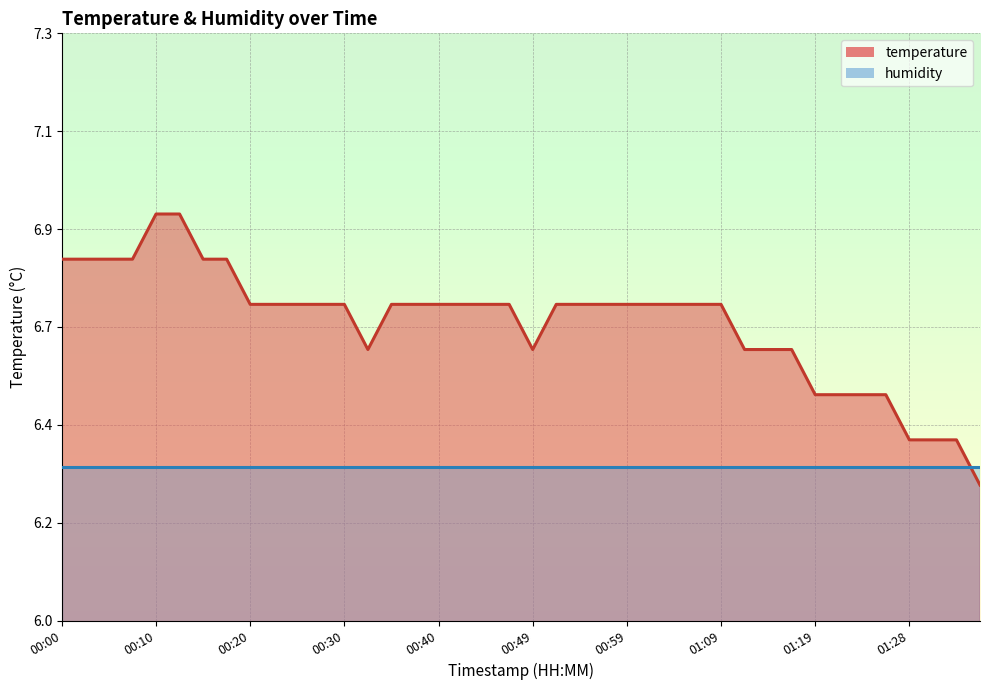

List the labels in order of value, largest first.

00:10, 00:13, 00:00, 00:03, 00:05, 00:08, 00:15, 00:18, 00:20, 00:22, 00:25, 00:27, 00:30, 00:35, 00:37, 00:40, 00:42, 00:44, 00:47, 00:52, 00:54, 00:57, 00:59, 01:02, 01:04, 01:06, 01:09, 00:32, 00:49, 01:11, 01:14, 01:16, 01:19, 01:21, 01:24, 01:26, 01:28, 01:31, 01:33, 01:36